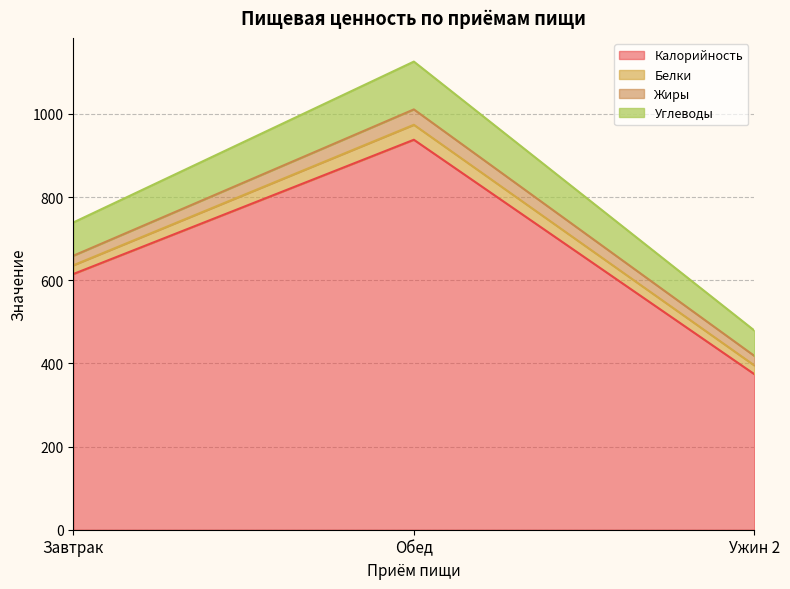

The Углеводы series shows 739 at Завтрак. True or false?

True